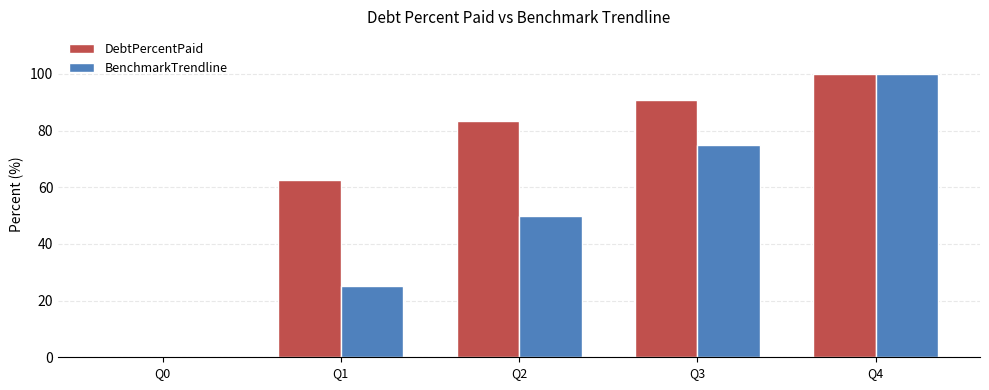

What is the average value of the DebtPercentPaid series?

67.3